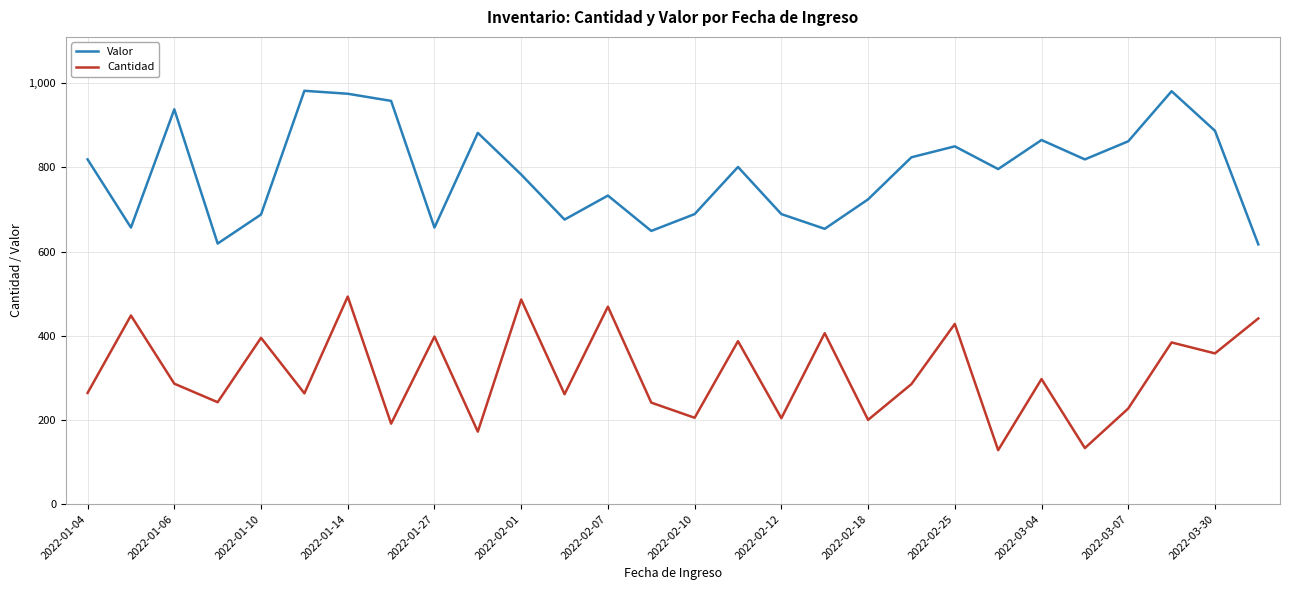

How many categories are shown in the chart?

28